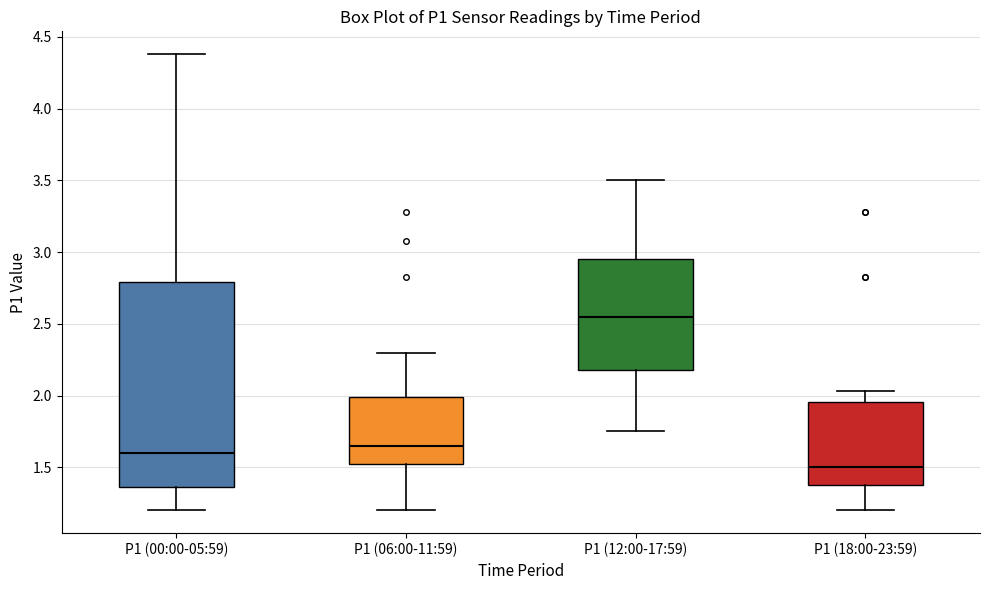

Reading left to right, read every box against the y-axis: the position of its median line, the range the box covers, and the ends of its whiskers. The values are not printed on the chart, so give them approximately, as read against the axis.

P1 (00:00-05:59): median 1.60, box 1.35 to 2.80, whiskers 1.20 to 4.40
P1 (06:00-11:59): median 1.65, box 1.55 to 2.00, whiskers 1.20 to 2.30
P1 (12:00-17:59): median 2.55, box 2.20 to 2.95, whiskers 1.75 to 3.50
P1 (18:00-23:59): median 1.50, box 1.40 to 1.95, whiskers 1.20 to 2.05